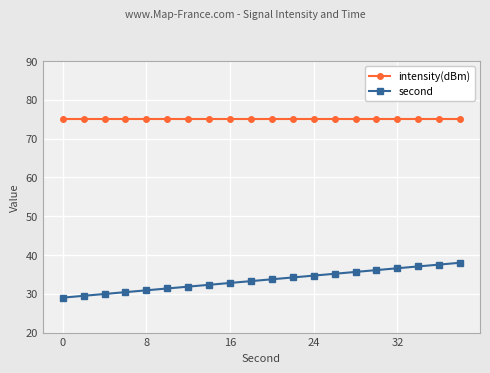

Rank the series by their average value, from lowest to highest.

second, intensity(dBm)